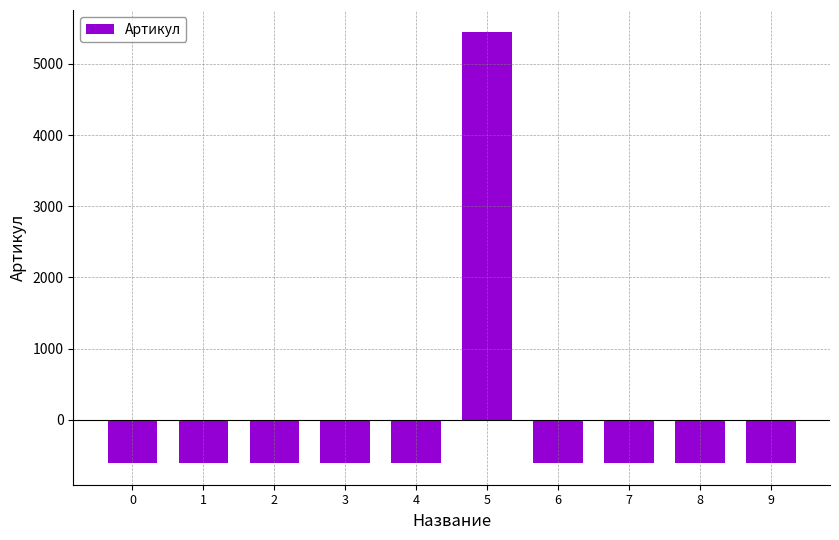

Where does the data first go above -605?

5